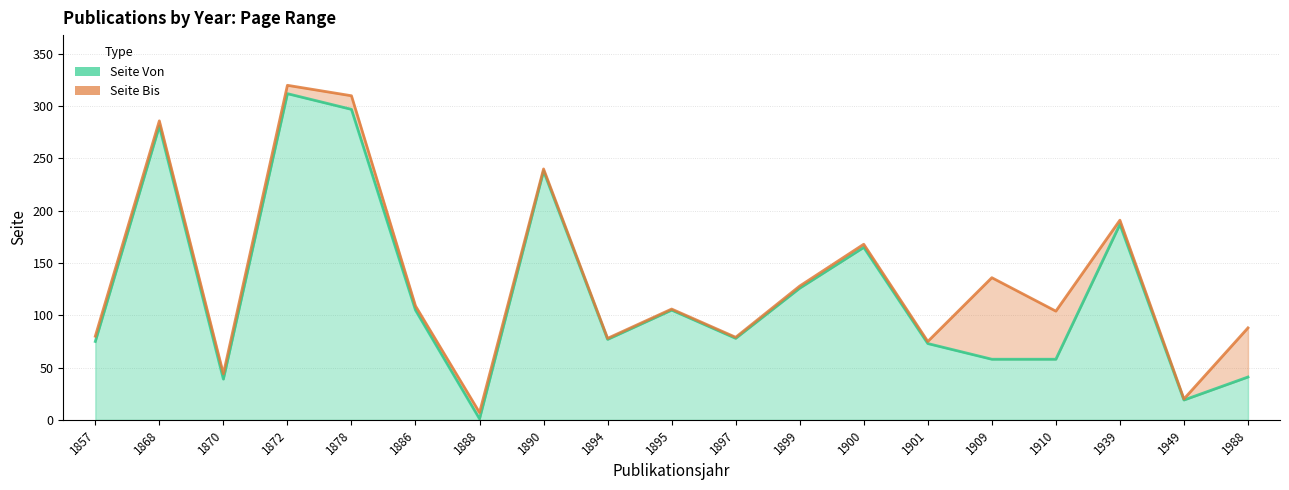

What is the sum of the Seite Bis values at 1894 and 1890?

318